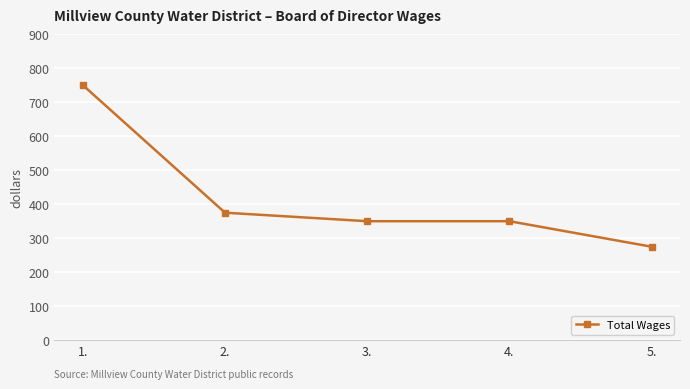

What is the sum of the values at 5. and 4.?

625